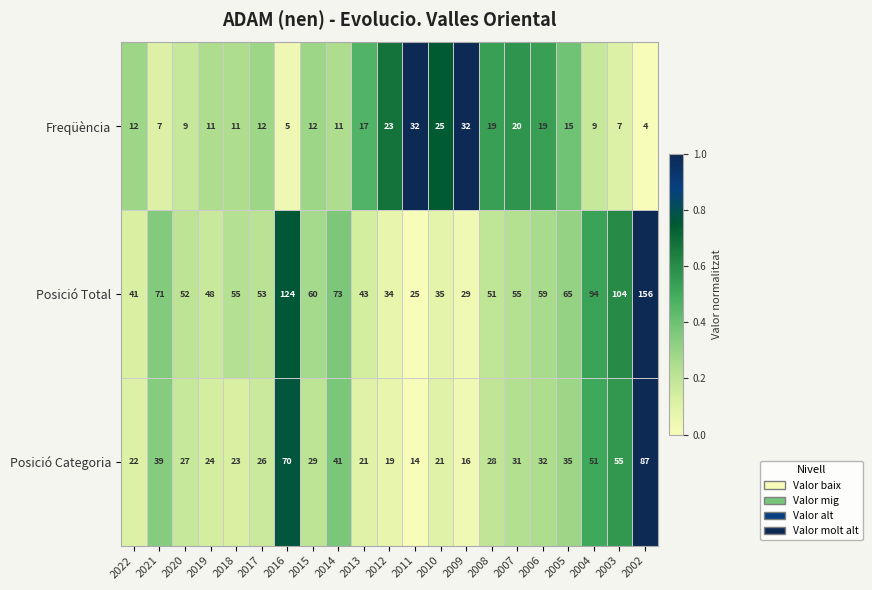

True or false: Freqüència has a value of 4 at 2022.

False